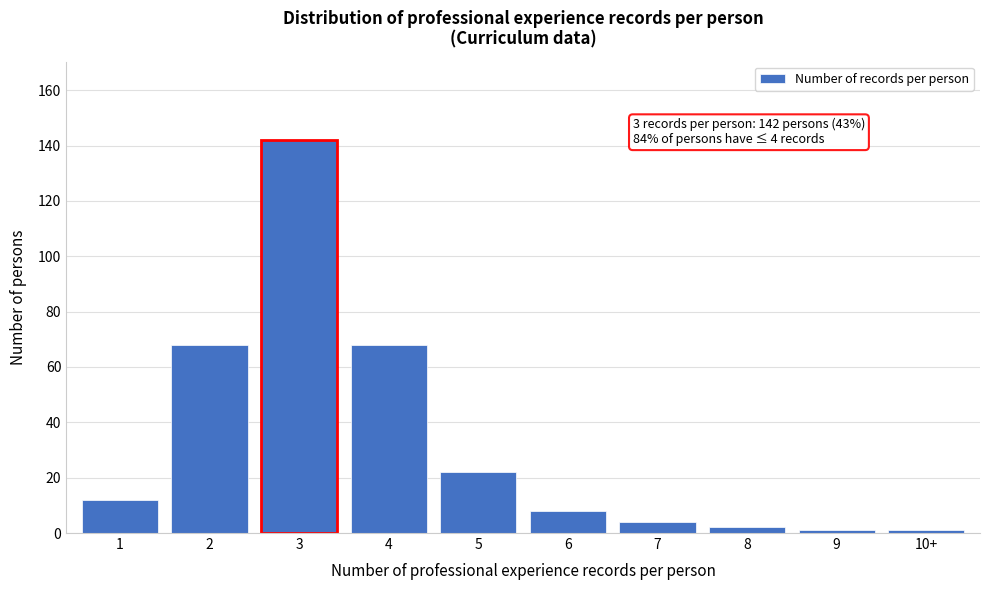

Reading left to right, list all the values displayed in this chart.

12	68	142	68	22	8	4	2	1	1